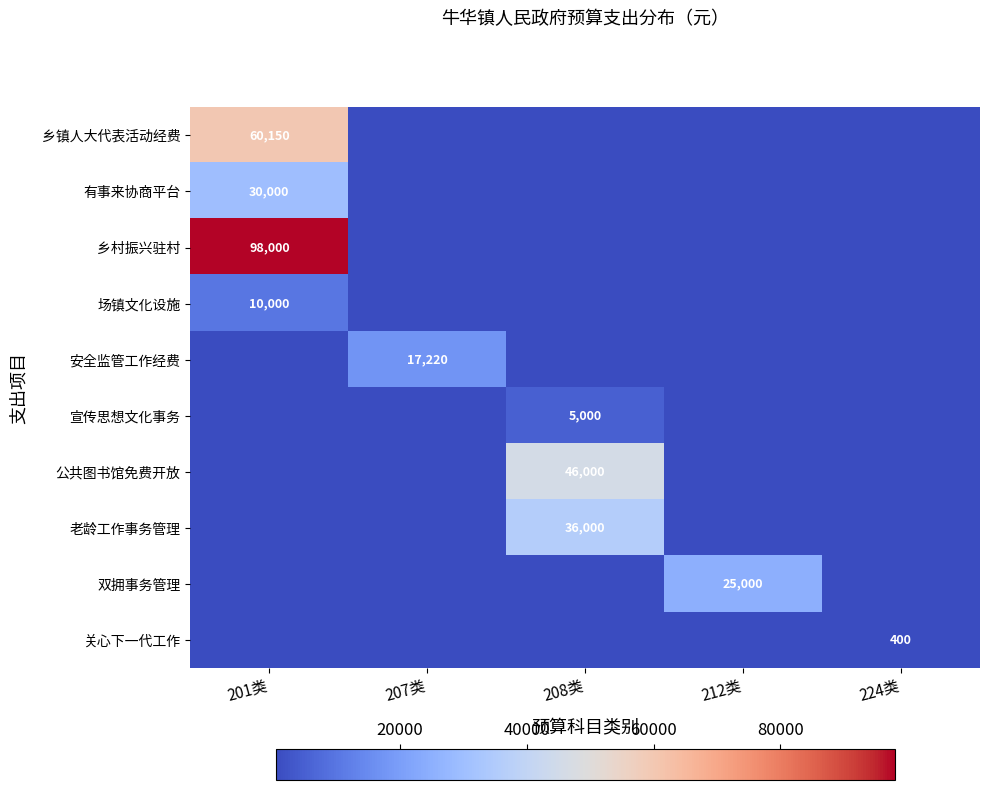

Is it true that 关心下一代工作 equals 0.0 at 201类?

True